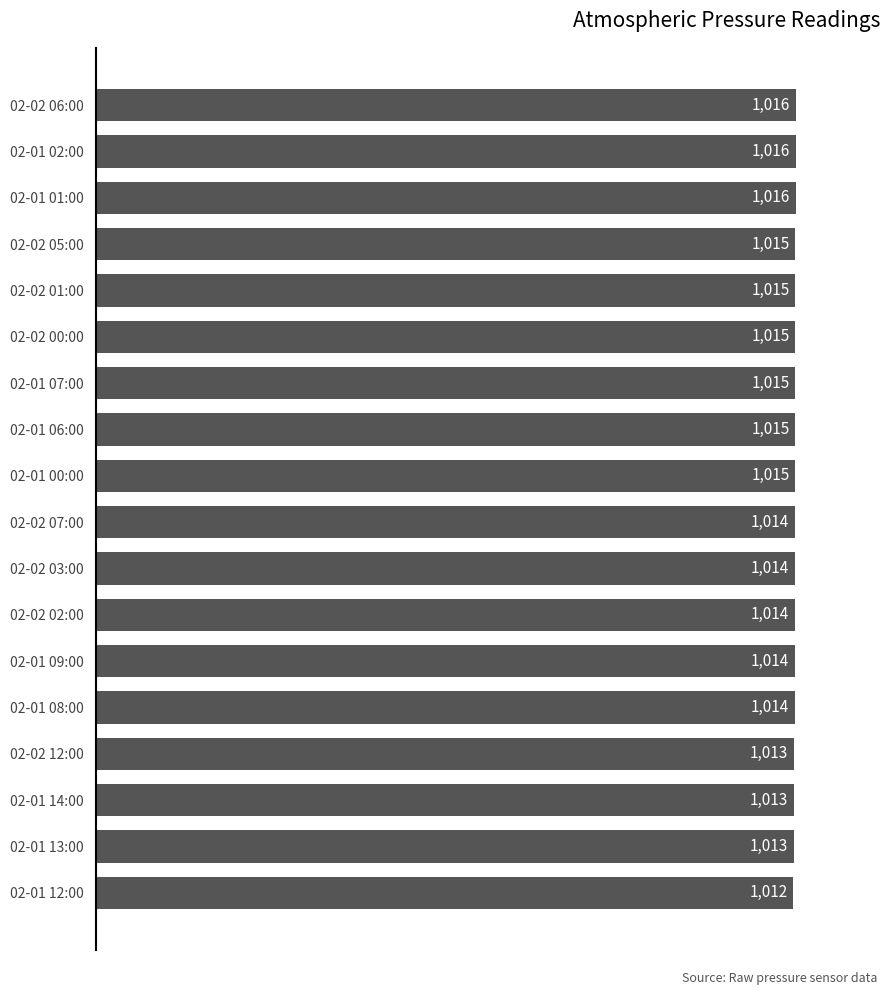

What position from the bottom is 02-01 07:00?

12